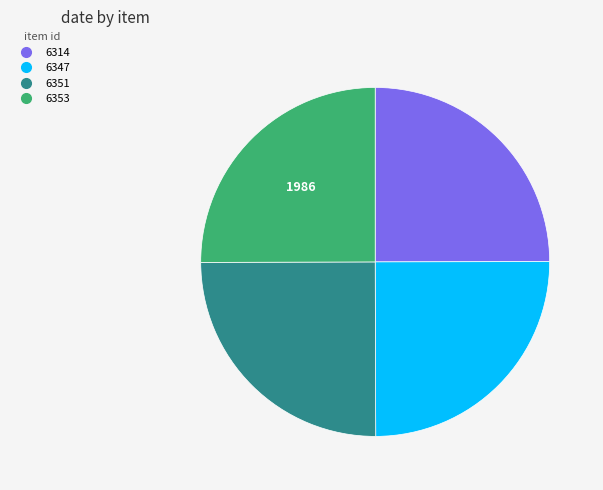

Is it true that 6347 is 25% of the pie?

True